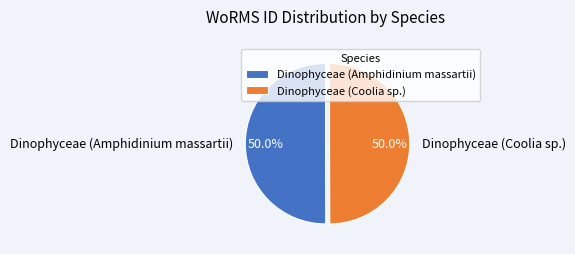

How much of the chart is everything except Dinophyceae (Coolia sp.)?

50.0%